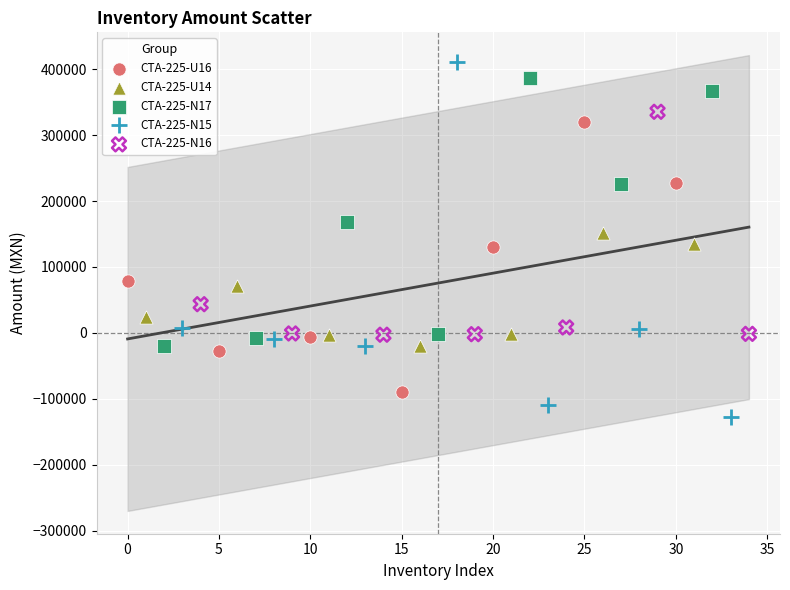

Which series has the widest spread of Y values?

CTA-225-N15